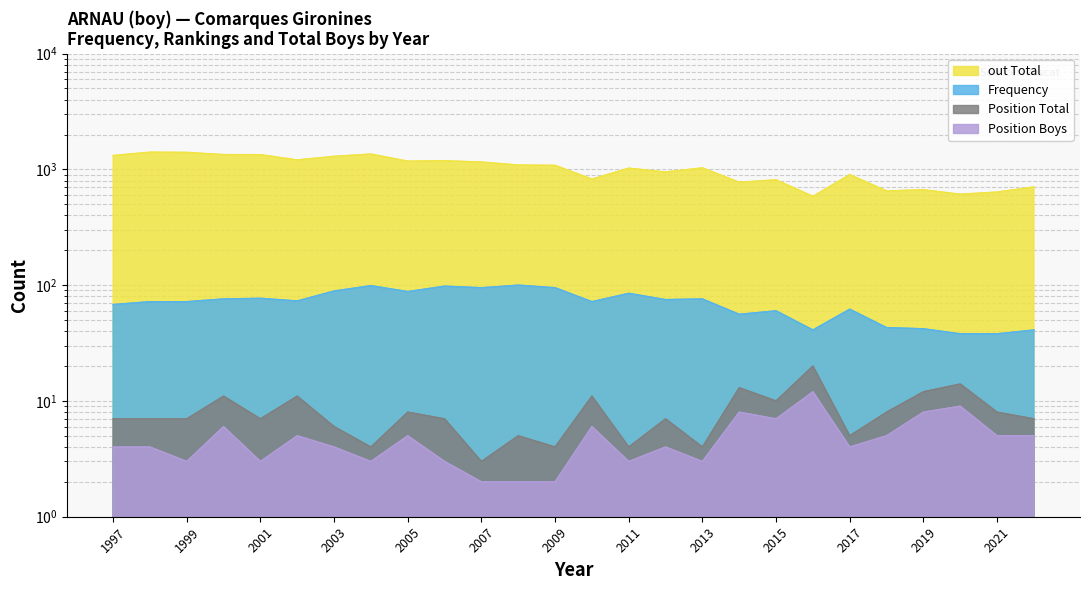

What is the difference between the maximum and second lowest values in the Position Total series?

16